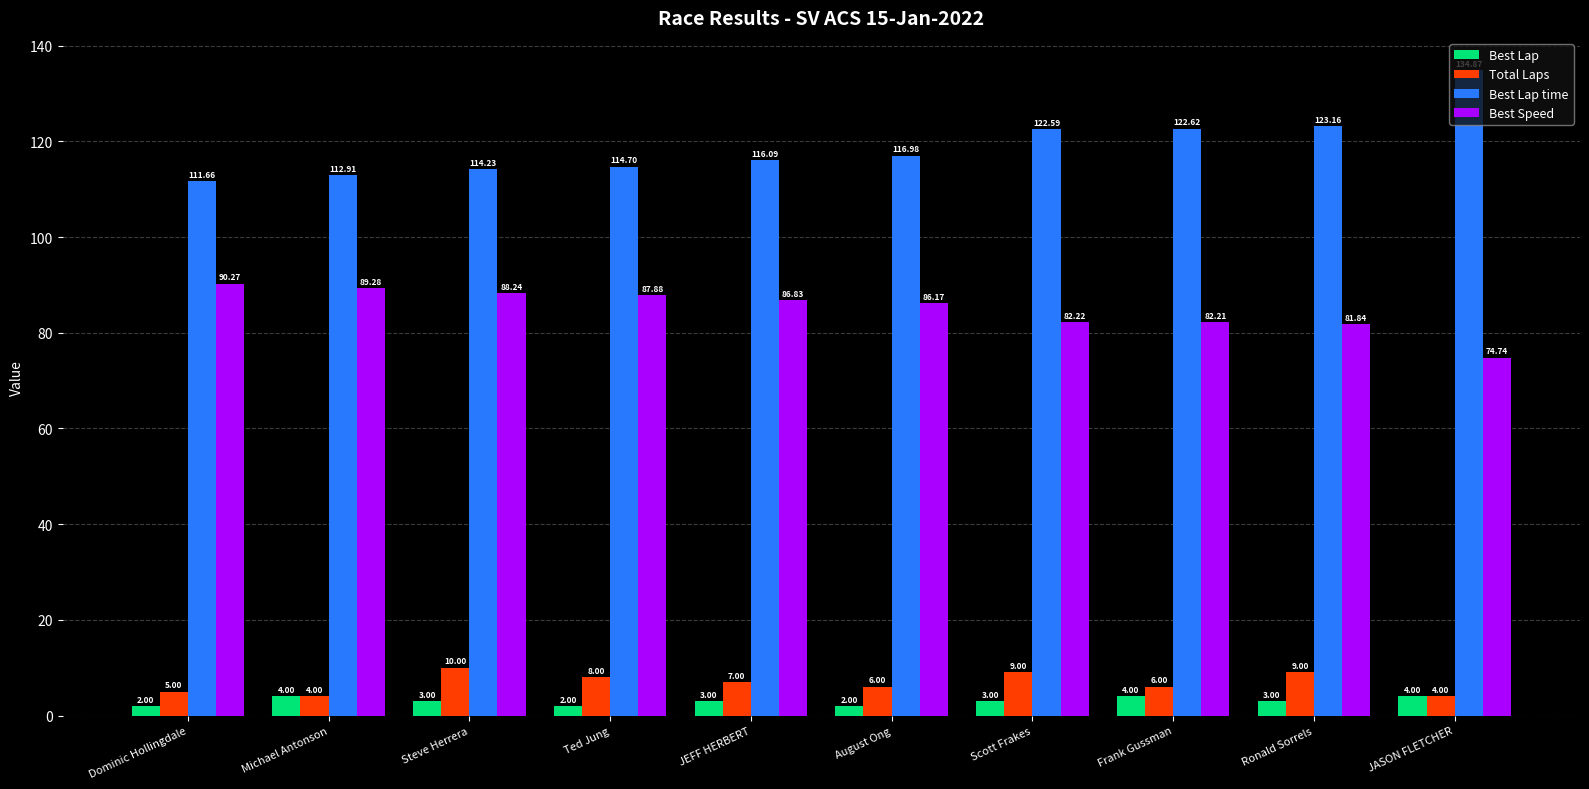

What is the maximum value shown in the chart?

134.9